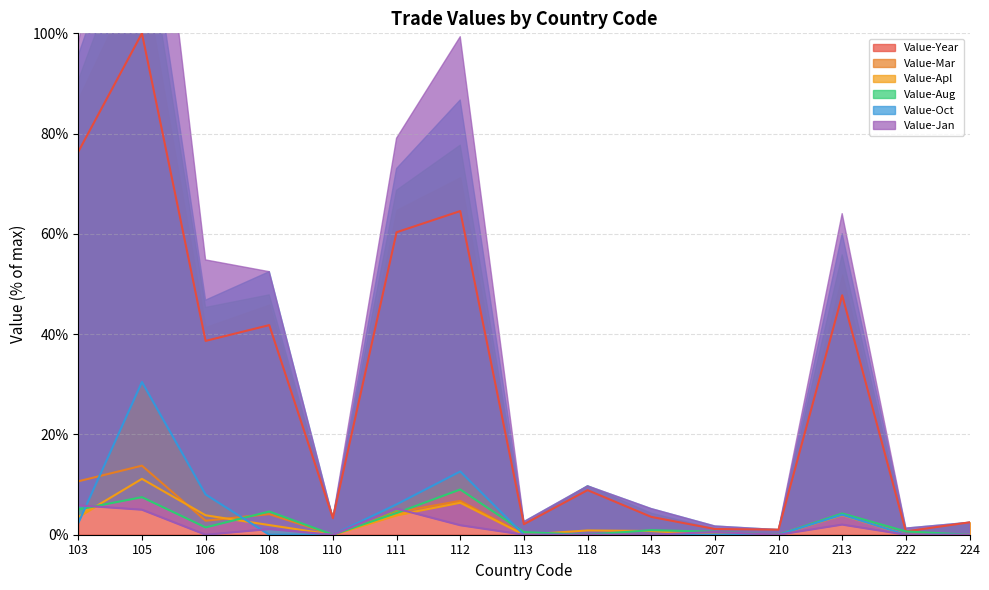

How many lines are shown in the chart?

6